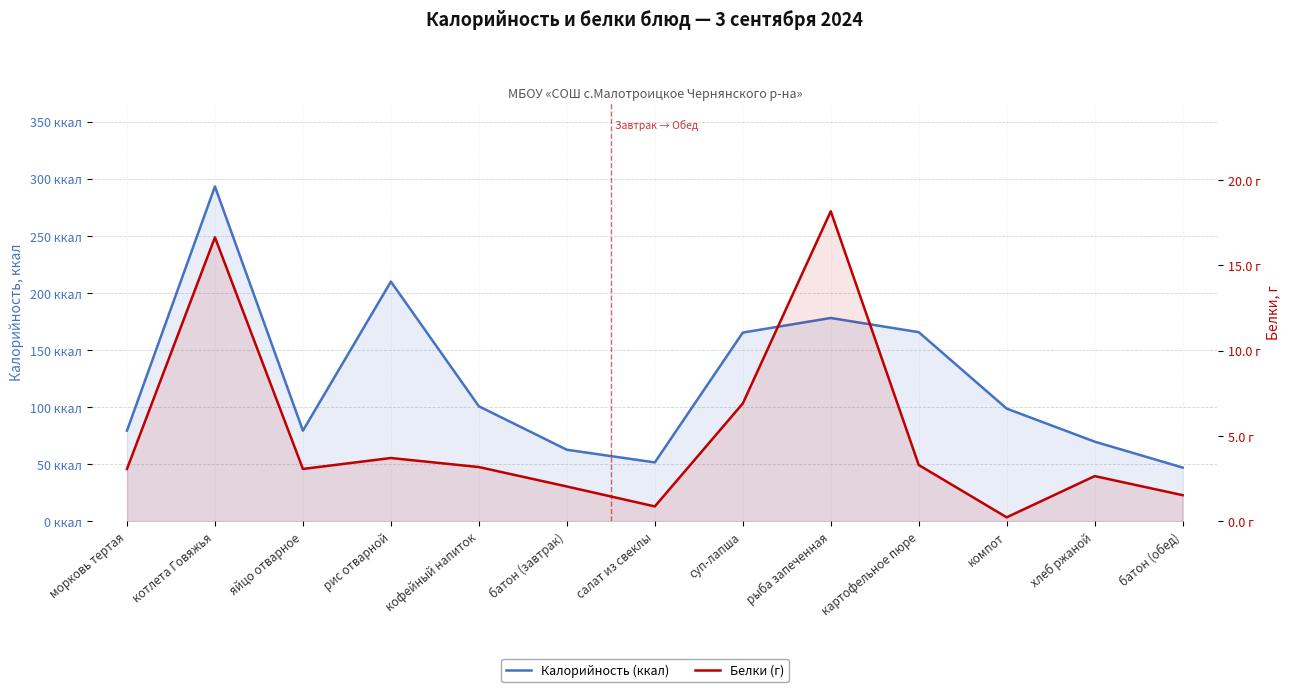

What is the label of the 4th point from the left?

рис отварной